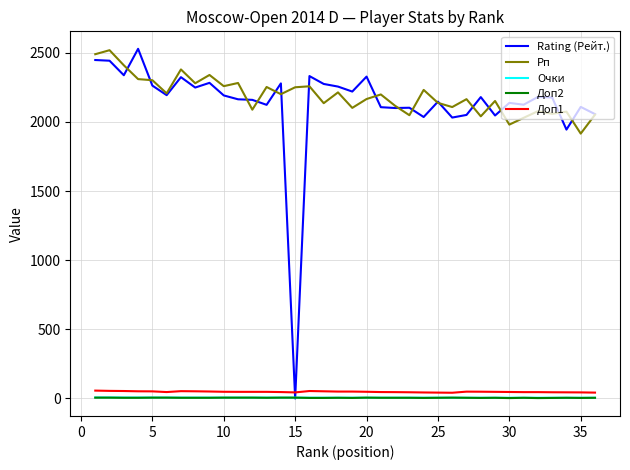

True or false: Доп1 and Рп cross at least once.

False